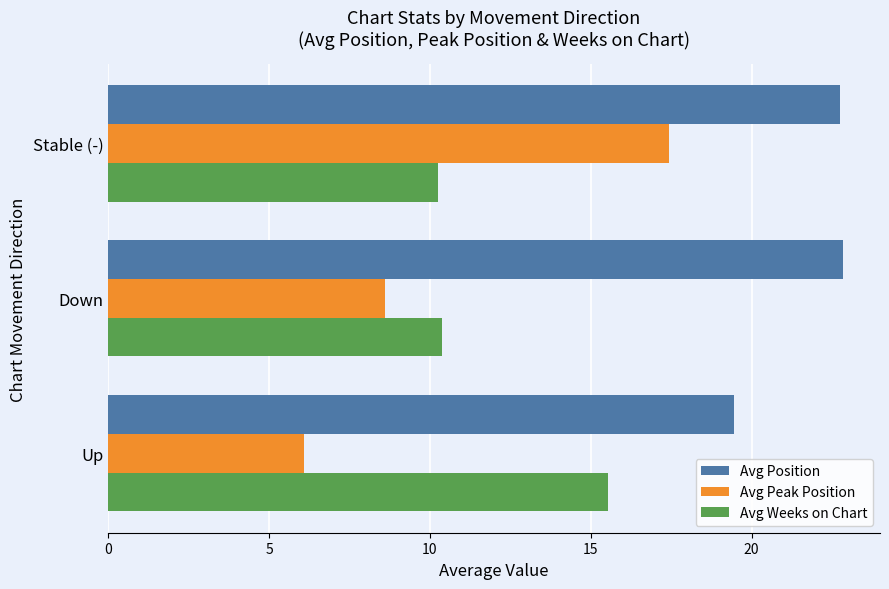

Which series has the widest spread of values?

Avg Peak Position